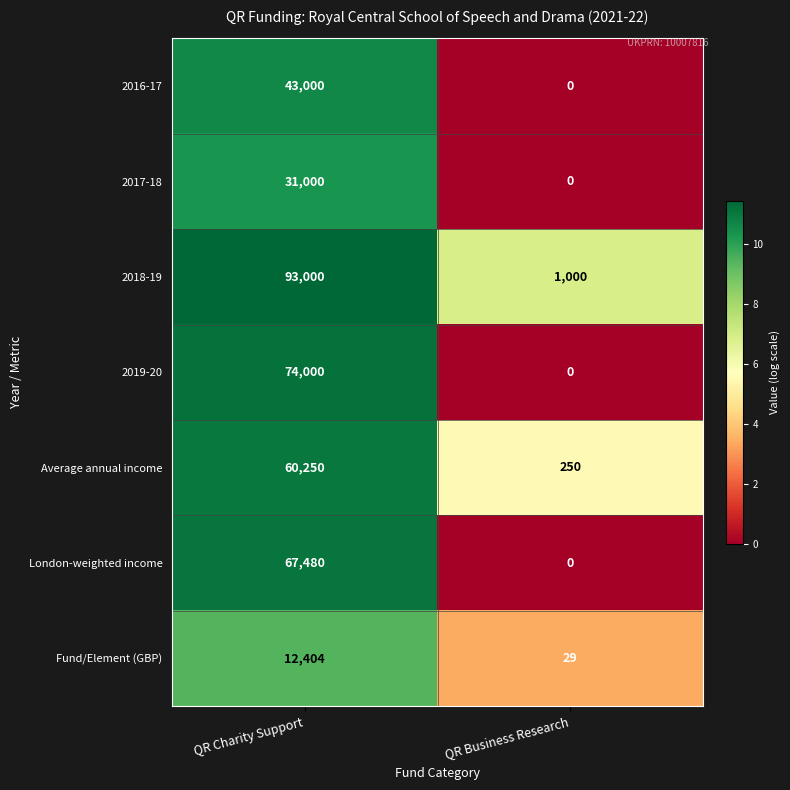

Reading right to left, list all the values displayed in this chart.

2016-17: QR Business Research=0	QR Charity Support=43000
2017-18: QR Business Research=0	QR Charity Support=31000
2018-19: QR Business Research=1000	QR Charity Support=93000
2019-20: QR Business Research=0	QR Charity Support=74000
Average annual income: QR Business Research=250	QR Charity Support=60250
London-weighted income: QR Business Research=0	QR Charity Support=67480
Fund/Element (GBP): QR Business Research=29	QR Charity Support=12404